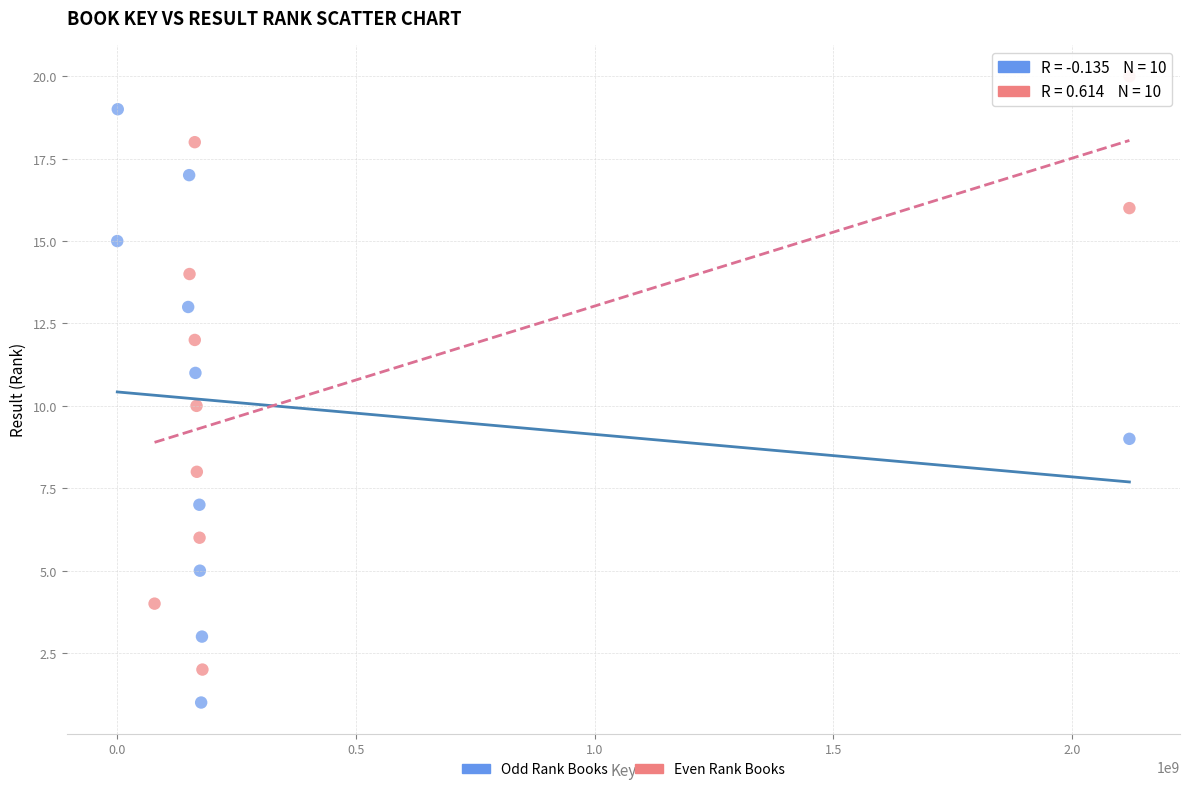

Which series reaches the maximum Y coordinate?

Even Rank Books